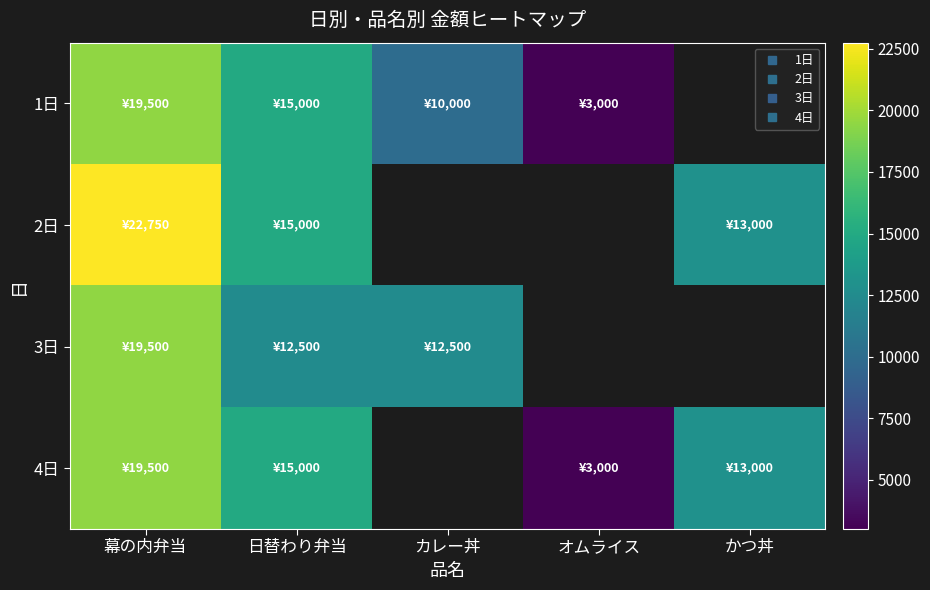

What is the difference between the maximum and minimum values in the 3日 series?

7000.0